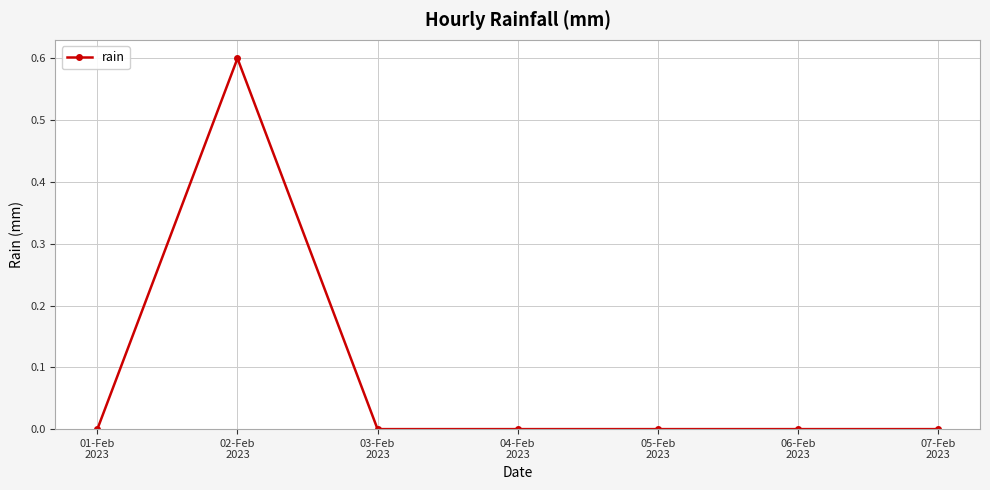

What is the greatest value displayed?

0.6